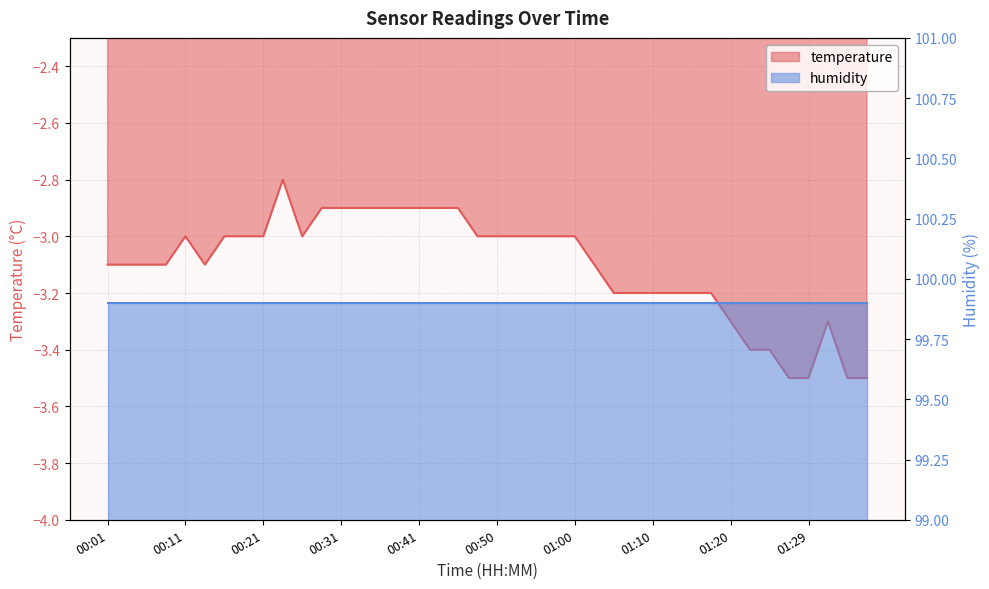

Which category has the lowest value across all series?

01:27